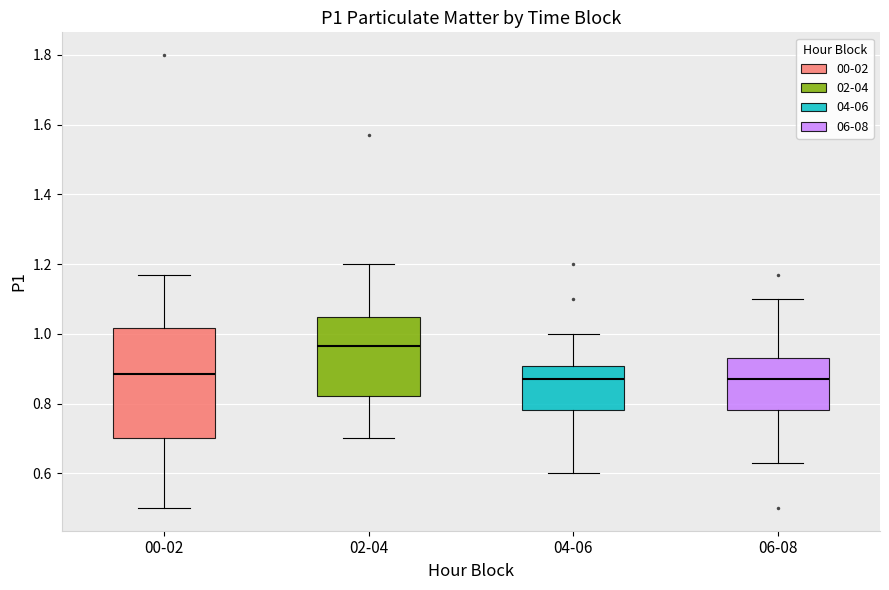

Where does the median line of the box for 00-02 sit on the y-axis? The values are not printed on the chart, so give them approximately, as read against the axis.

0.88